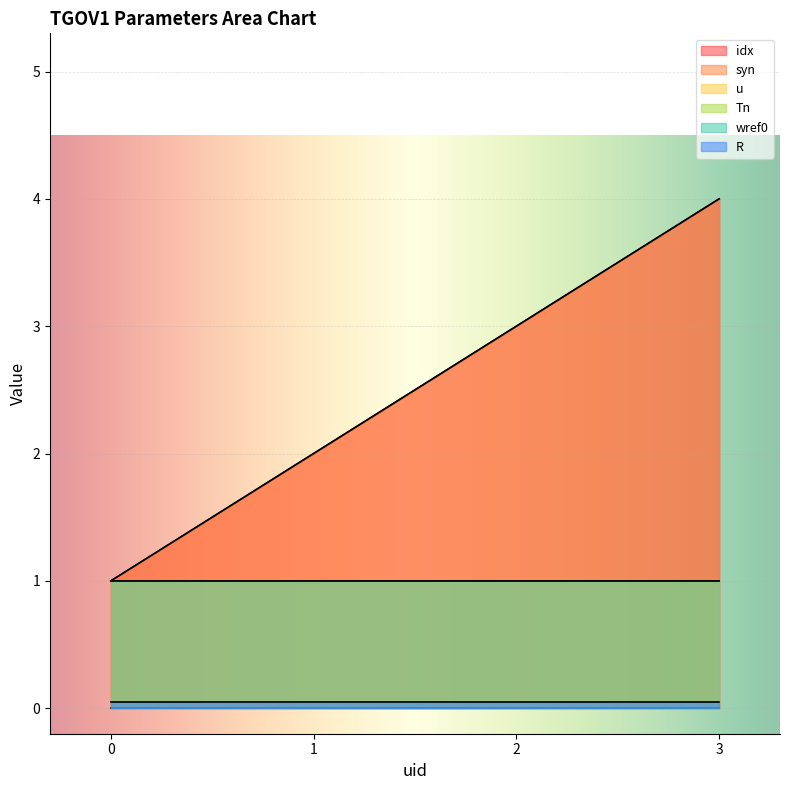

Which has a higher value, 1 or 0?

1